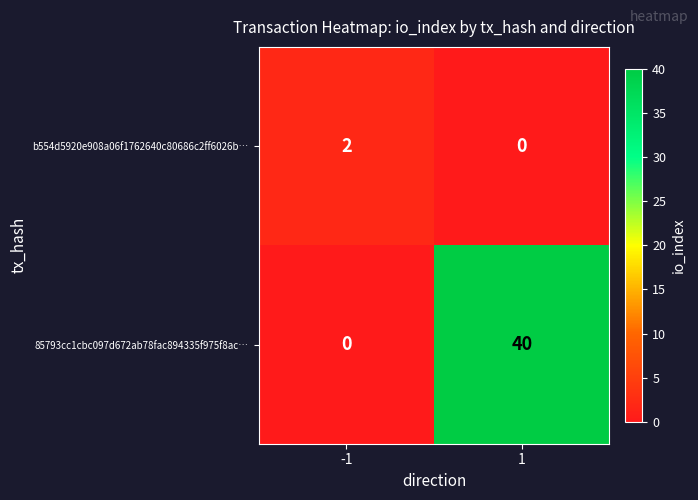

Reading left to right, transcribe all the data shown in this chart.

b554d5920e908a06f1762640c80686c2ff6026b…: 2	0
85793cc1cbc097d672ab78fac894335f975f8ac…: 0	40